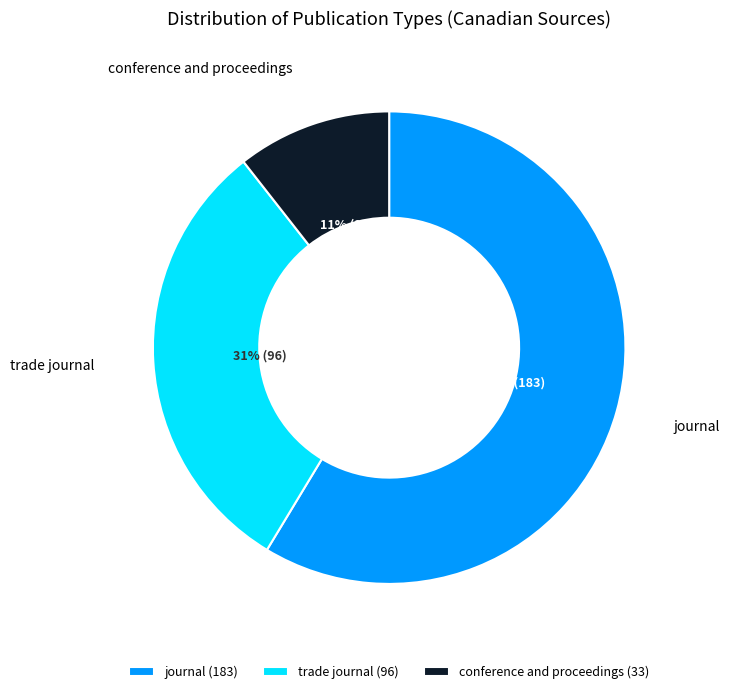

To the nearest percent, what portion does conference and proceedings represent?

11%